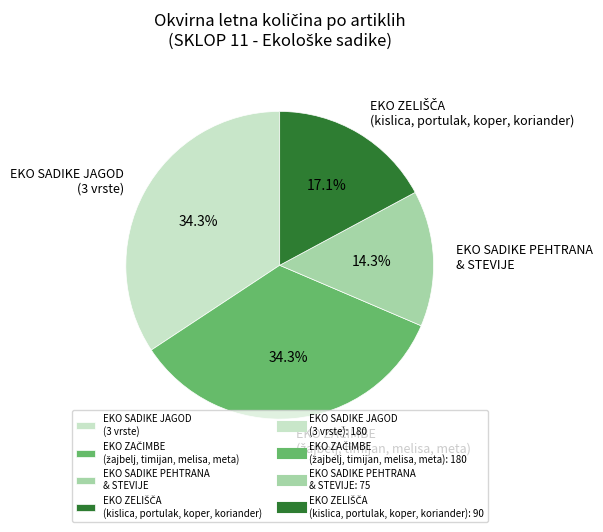

Which slice is the smallest?

EKO SADIKE PEHTRANA & STEVIJE